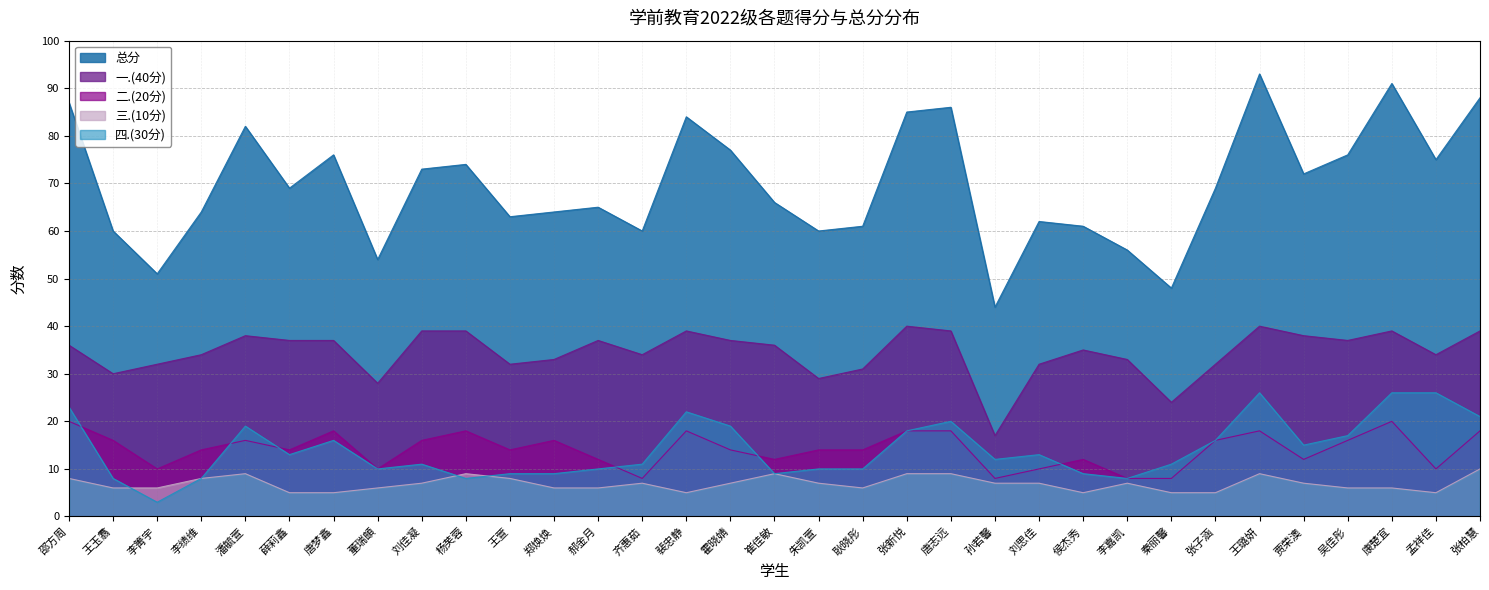

What is the value of the 一.(40分) point at the 18th from the left?

29